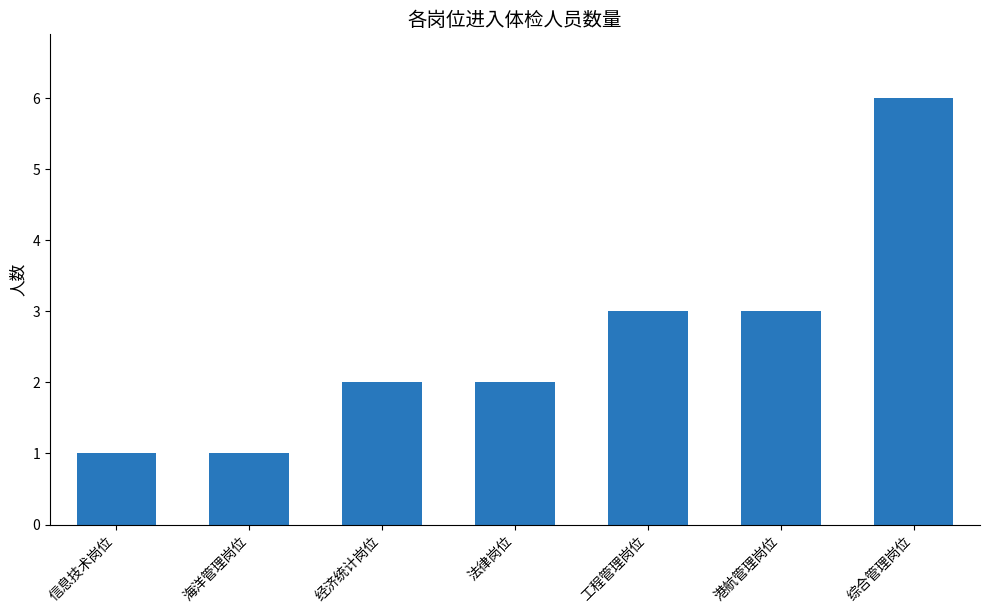

What is the average value?

3